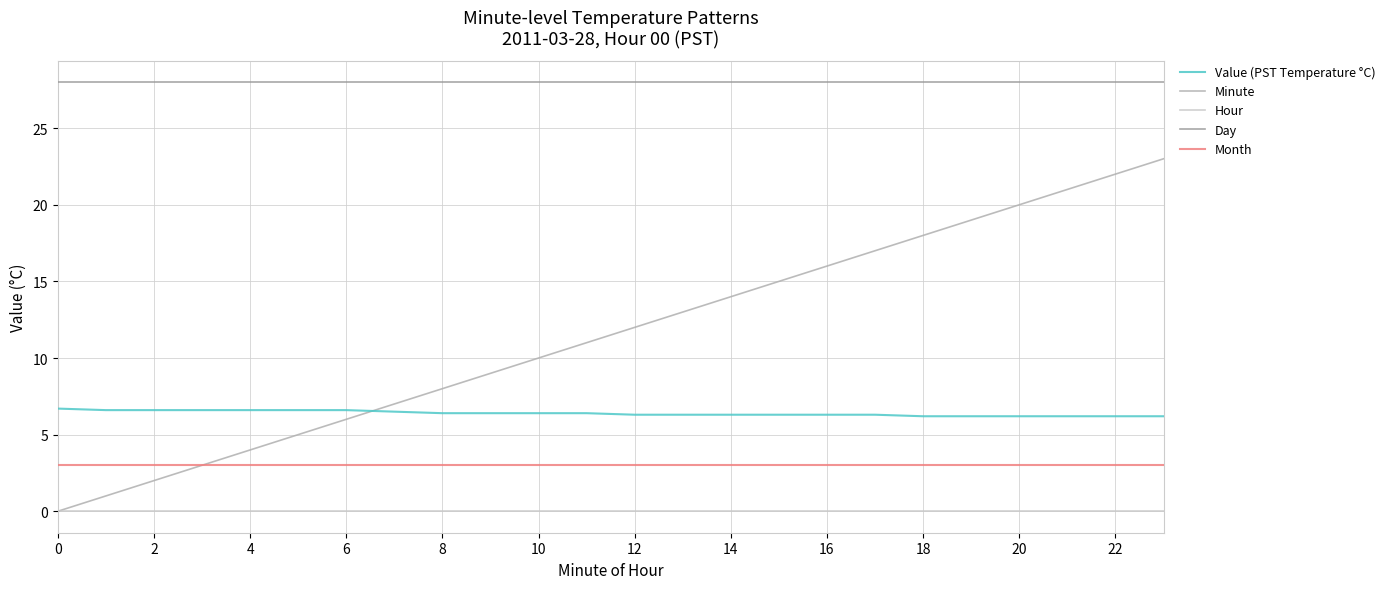

True or false: Value (PST Temperature °C) and Day cross at least once.

False